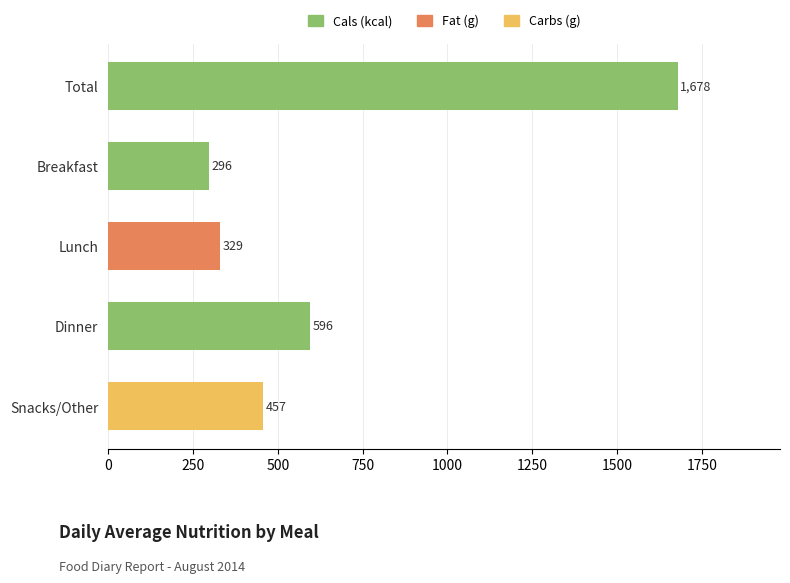

How many bars are there in total?

5